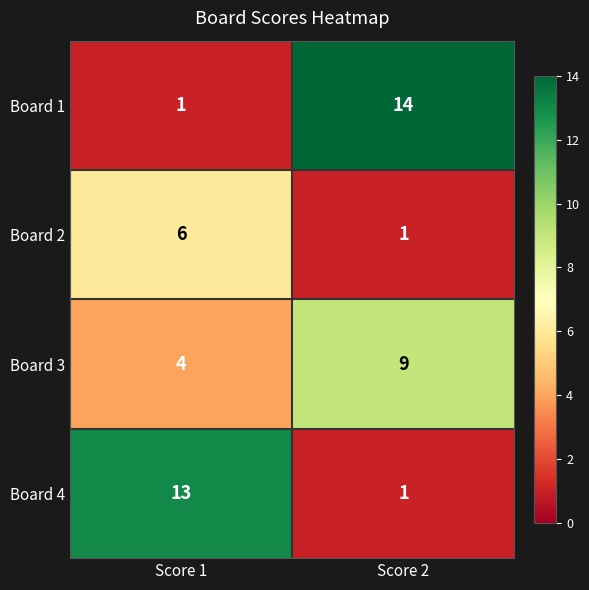

What is the approximate value of Board 4 at Score 1?

13